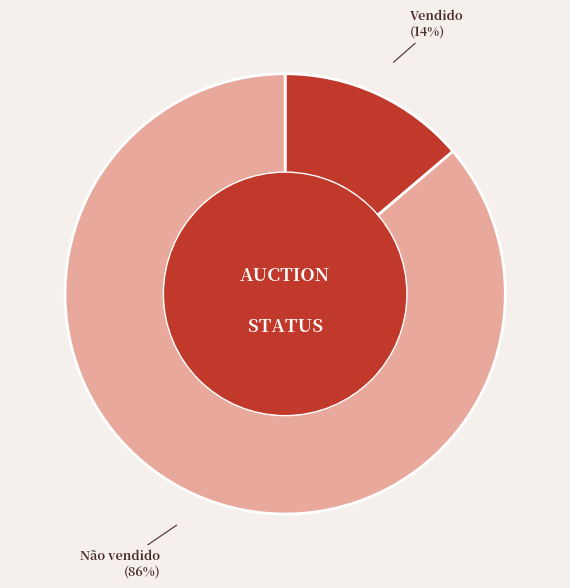

Is there any slice that represents more than half of the pie?

Yes